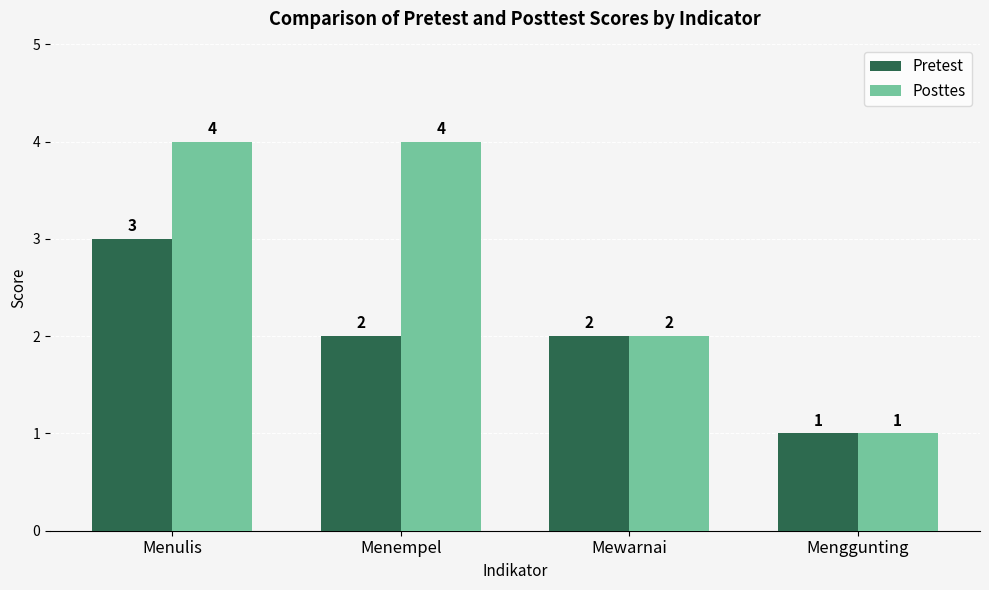

What is the difference between the Pretest values at Menempel and Menggunting?

1